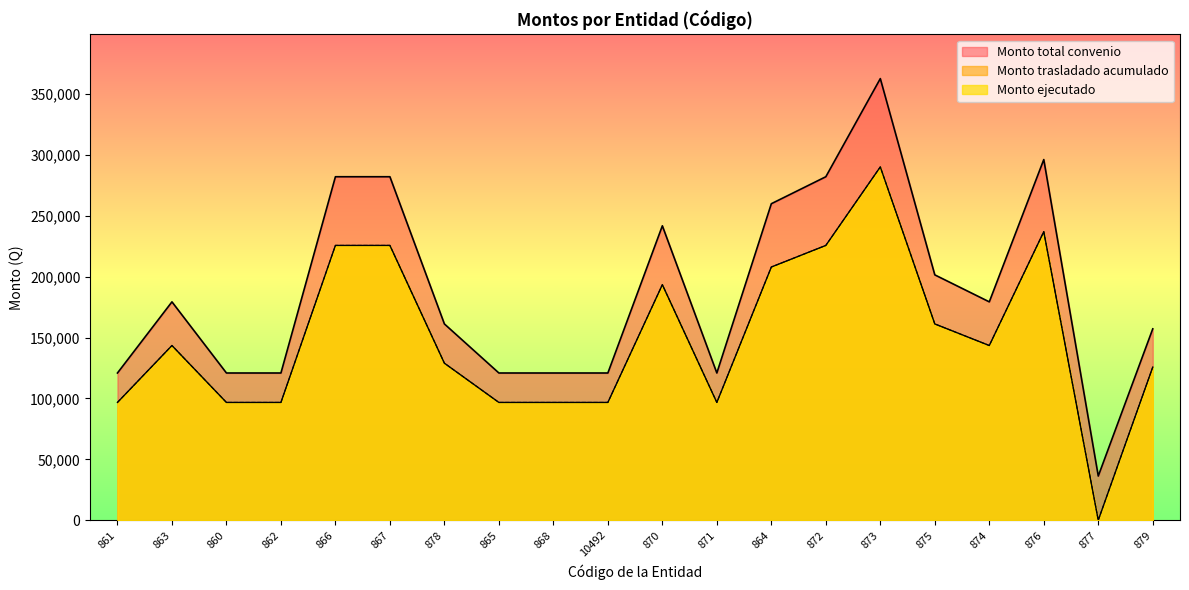

How many lines are shown in the chart?

3